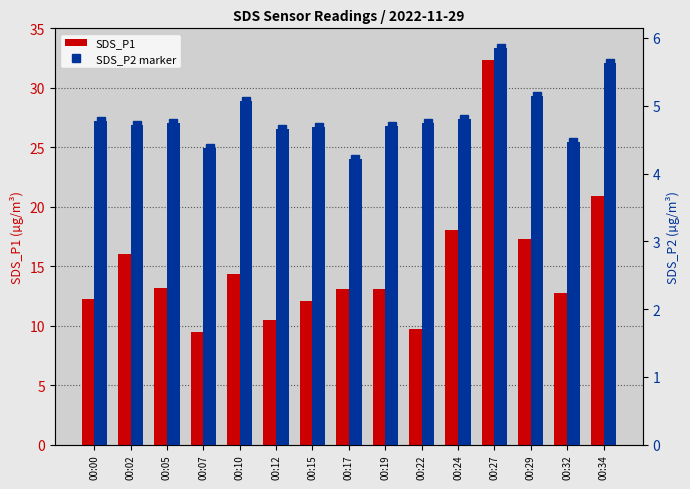

What is the greatest value displayed?

32.4